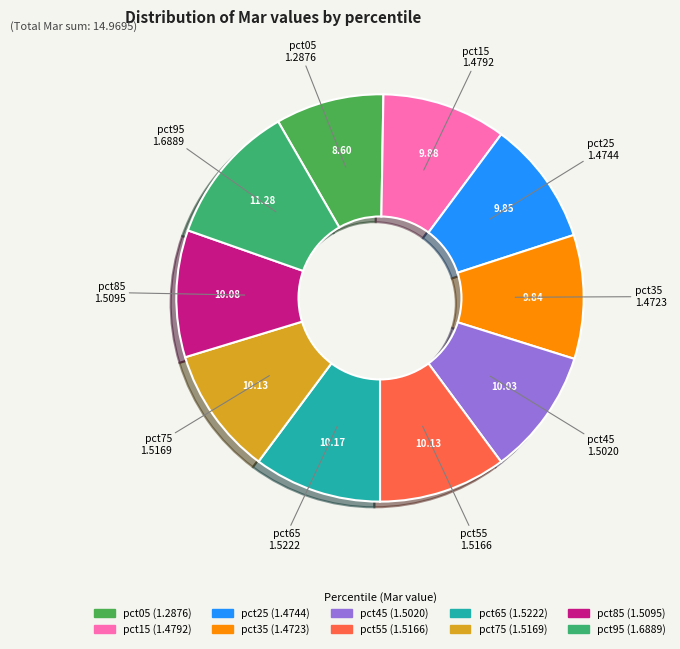

Do pct45 and pct05 together represent more than half of the pie?

No